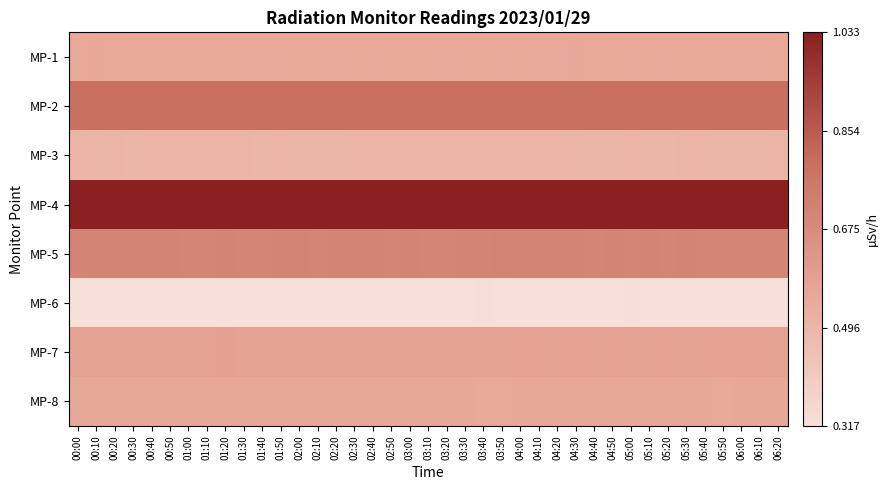

What is the total value across all series at 06:10?

5.0